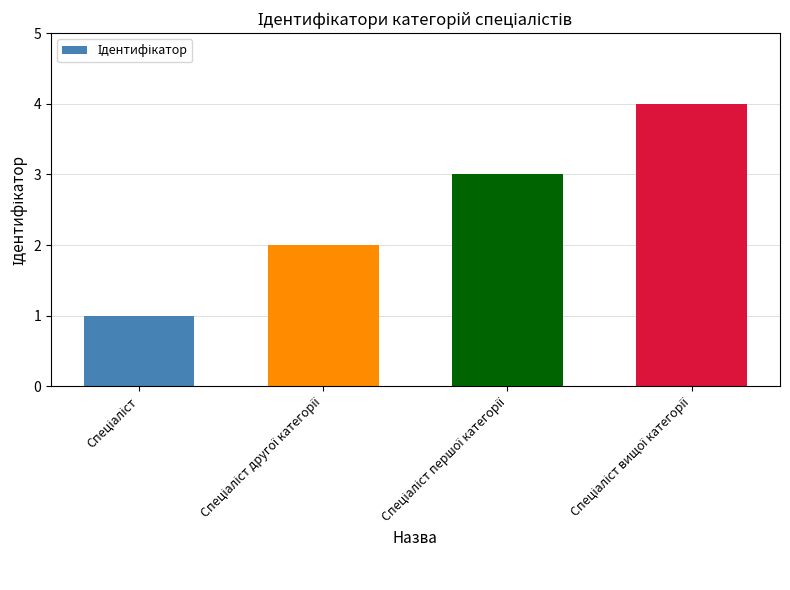

What is the greatest value displayed?

4